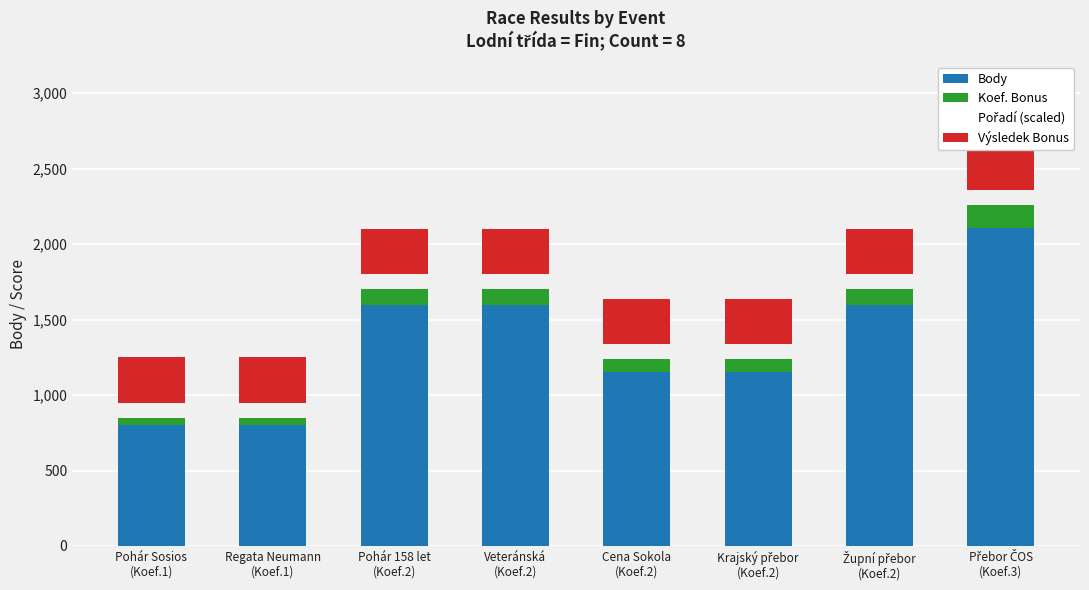

How many categories are shown in the chart?

8